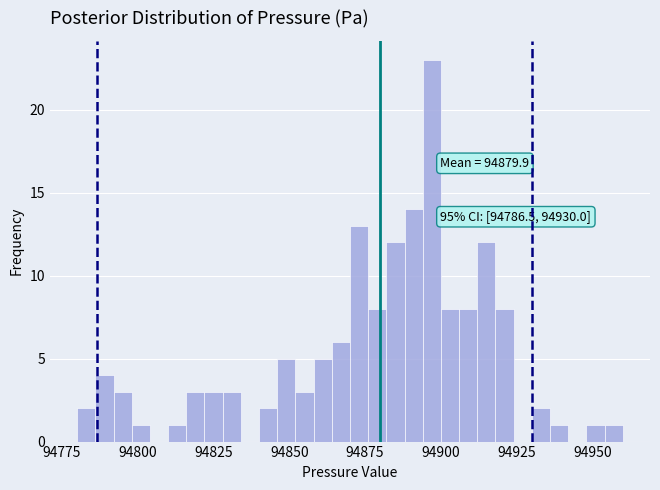

Around what value on the x-axis is the tallest bar? Give the approximate position of its centre, as read against the axis.

94895